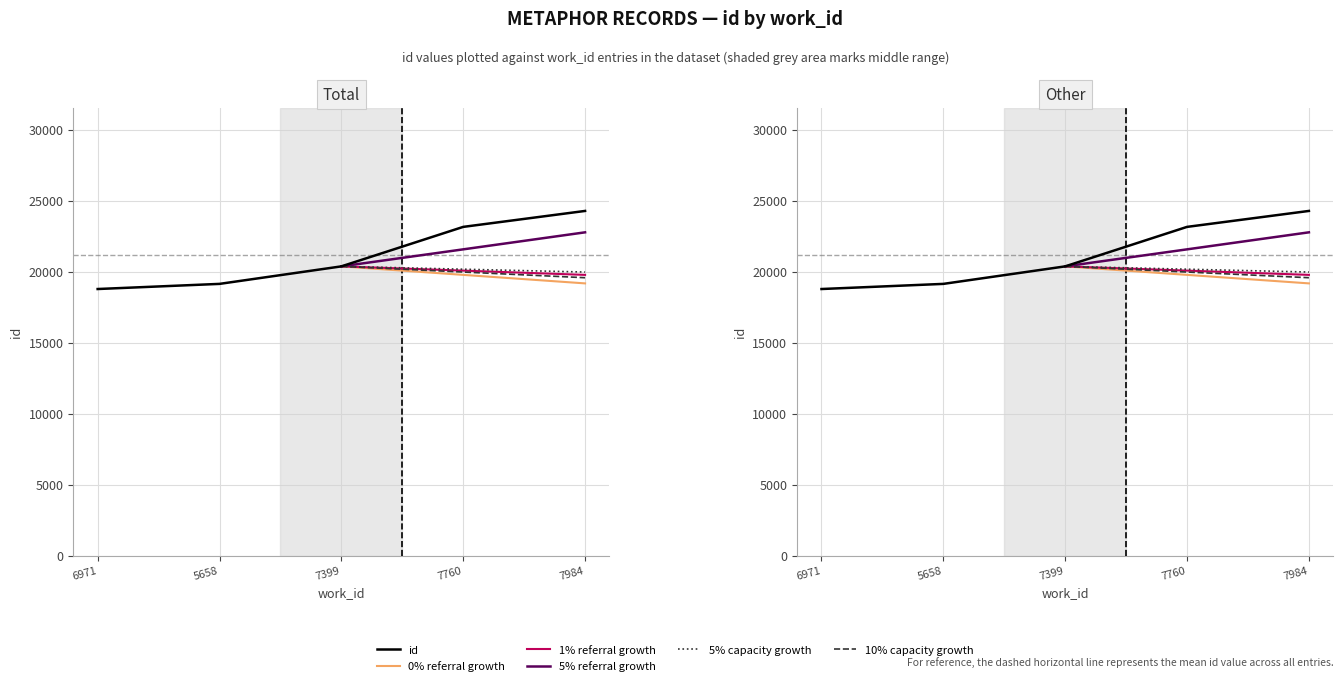

The value at 7760 is 31065. True or false?

False